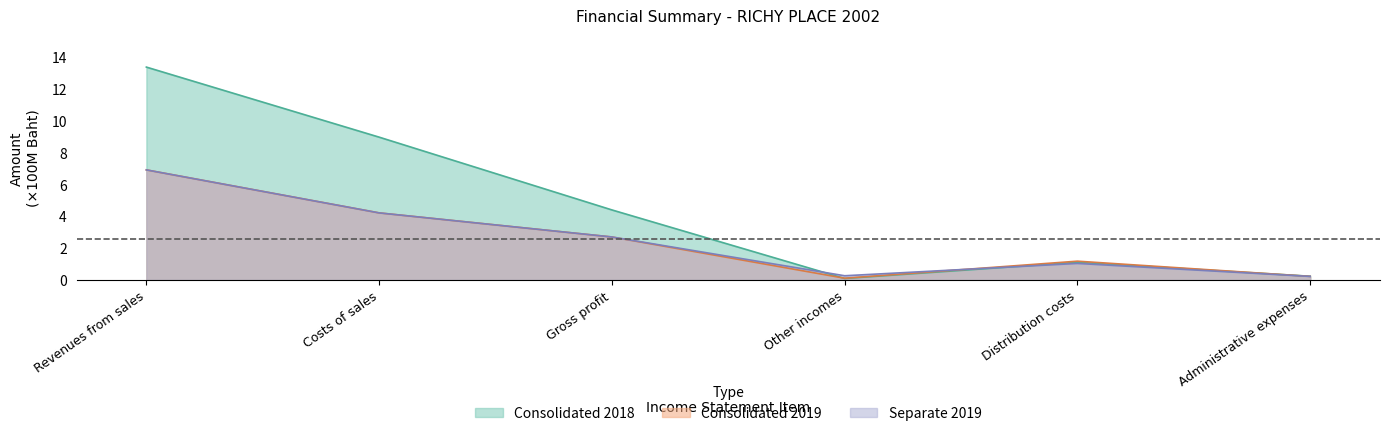

What is the label of the 3rd point from the left?

Gross profit